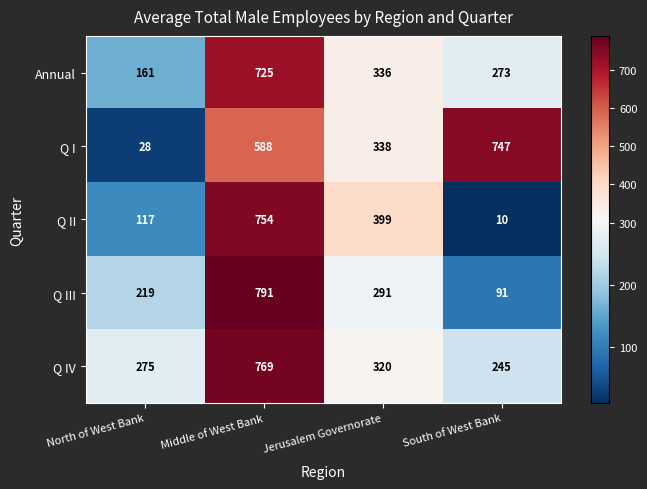

Which series has the largest total across all categories?

Q I